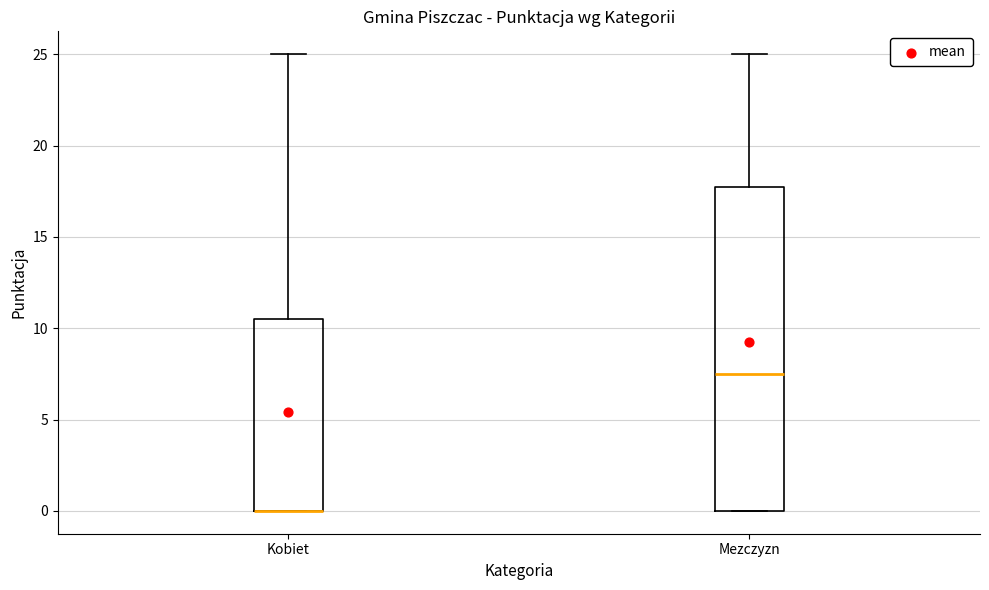

Reading left to right, transcribe this box plot: for each box, give where its median line is, the range the box spans, and where its two whiskers end, as read against the y-axis. The values are not printed on the chart, so give them approximately, as read against the axis.

Kobiet: median 0.0 (drawn on the box's lower edge), box 0.0 to 10.5, whiskers 0.0 to 25.0
Mezczyzn: median 7.5, box 0.0 to 18.0, whiskers 0.0 to 25.0